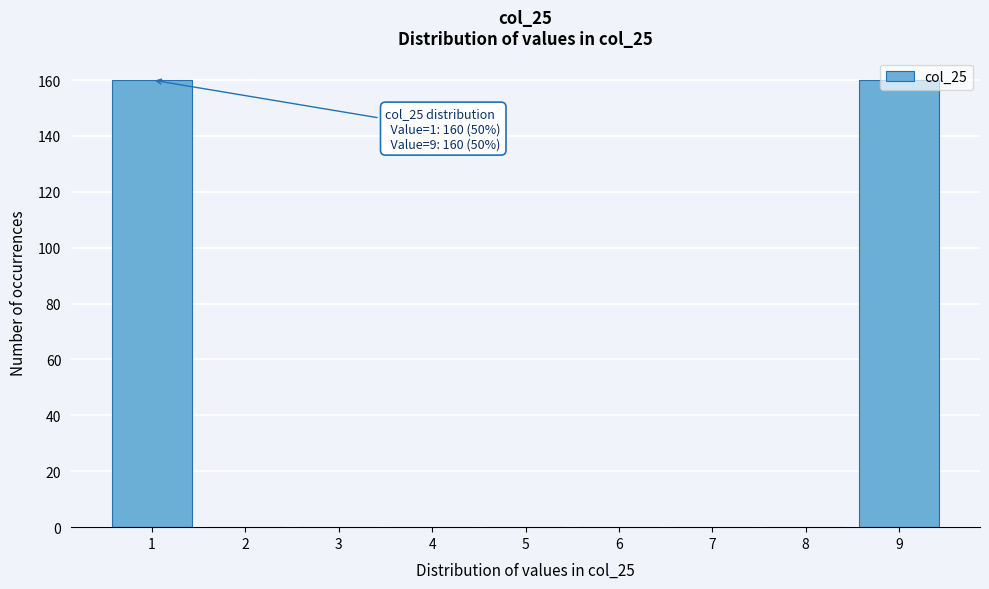

The chart shows a value of 70 at 7. True or false?

False